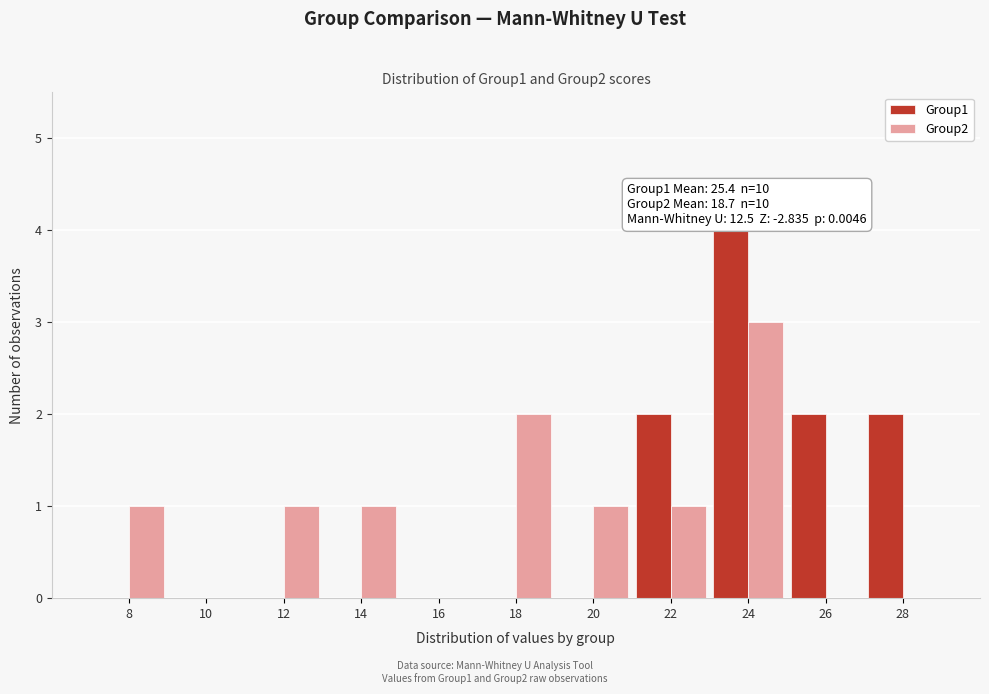

Reading left to right, what are all the values shown in this chart?

Group1: 8=0	10=0	12=0	14=0	16=0	18=0	20=0	22=2	24=4	26=2	28=2
Group2: 8=1	10=0	12=1	14=1	16=0	18=2	20=1	22=1	24=3	26=0	28=0